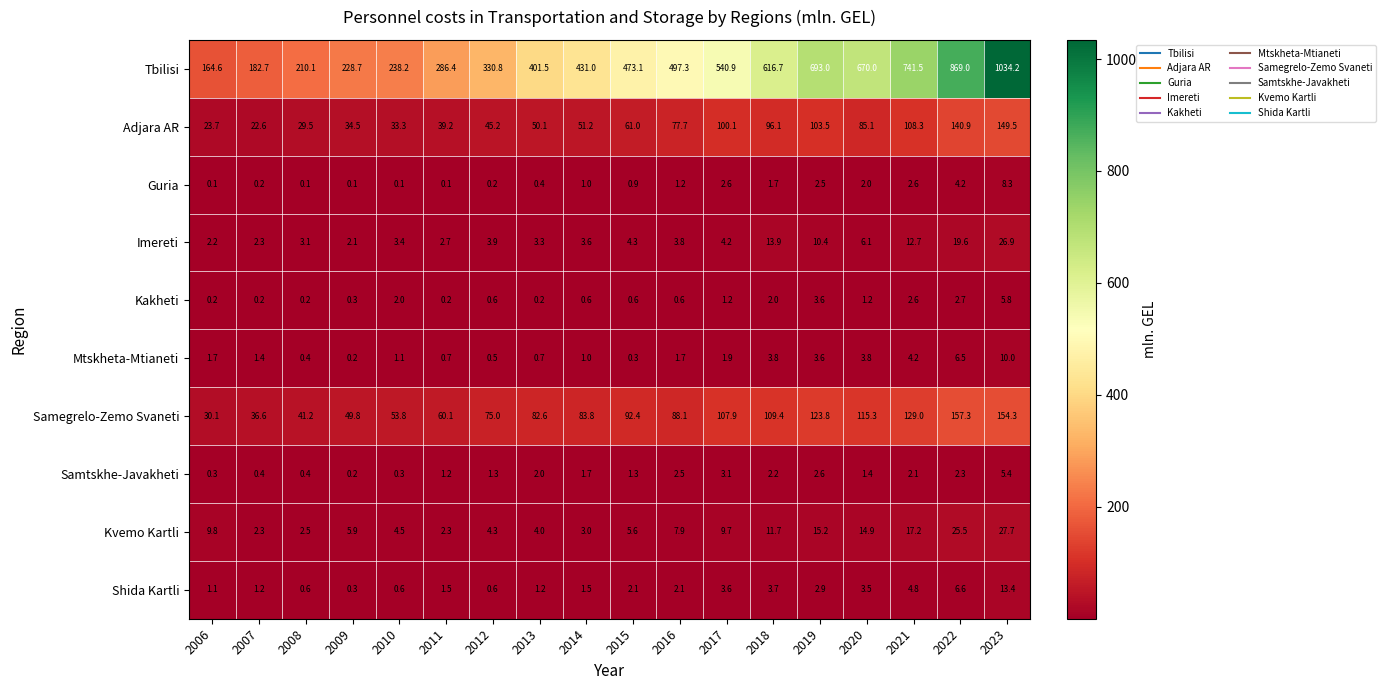

At which label does Kvemo Kartli first exceed 7?

2006